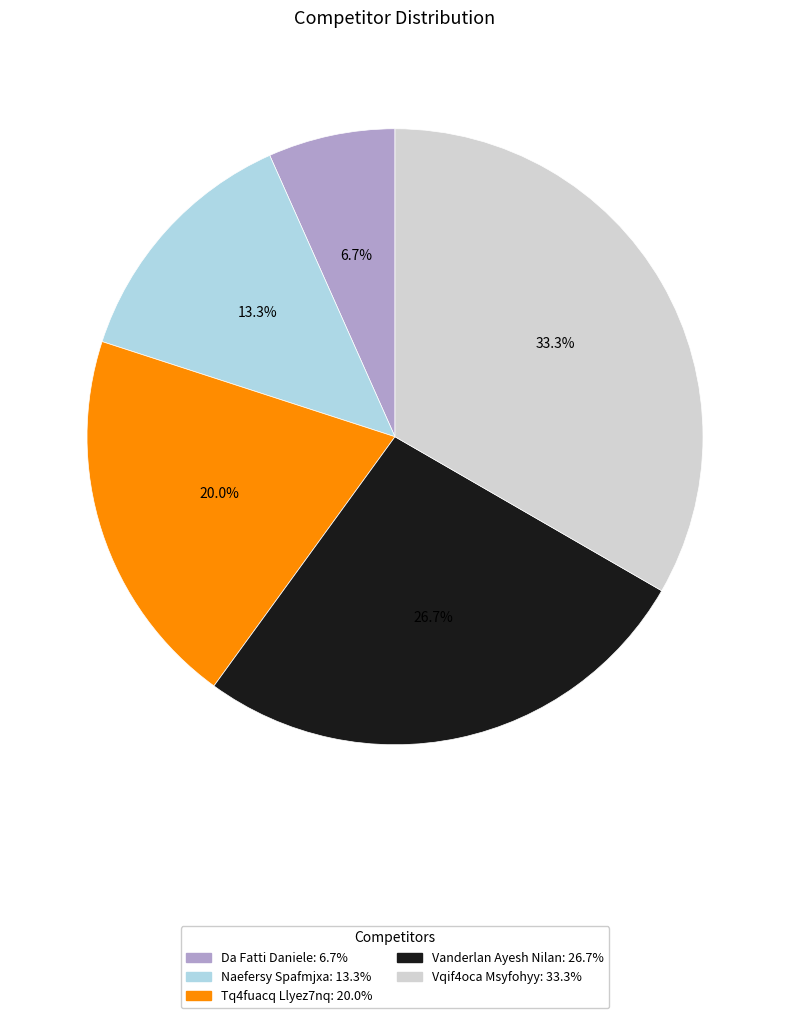

To the nearest percent, what is the difference between the largest and smallest slice percentages?

27%